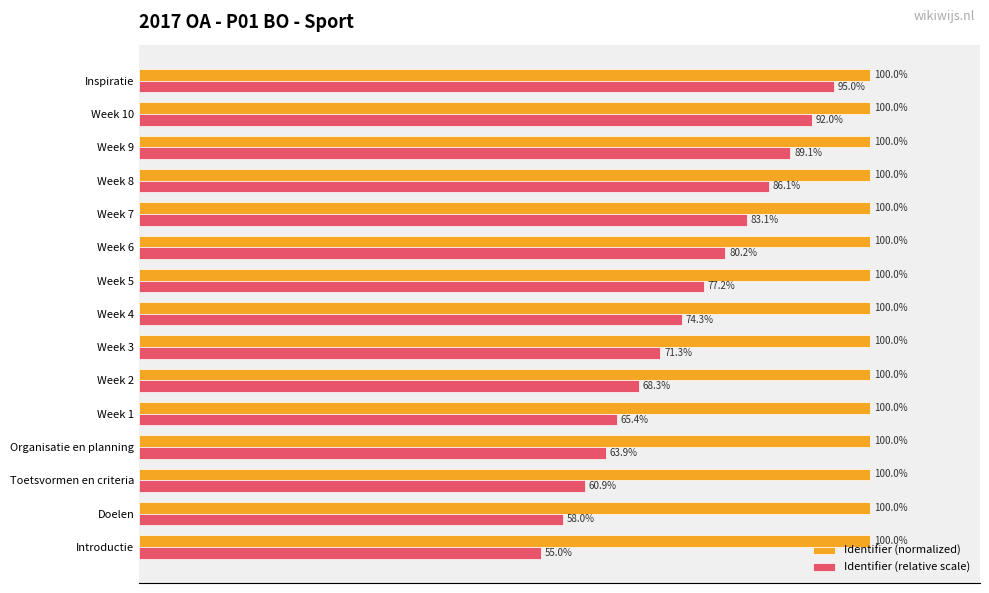

Reading left to right, what are all the values shown in this chart?

Identifier (normalized): 1.0	1.0	1.0	1.0	1.0	1.0	1.0	1.0	1.0	1.0	1.0	1.0	1.0	1.0	1.0
Identifier (relative scale): 0.6	0.6	0.6	0.6	0.7	0.7	0.7	0.7	0.8	0.8	0.8	0.9	0.9	0.9	1.0